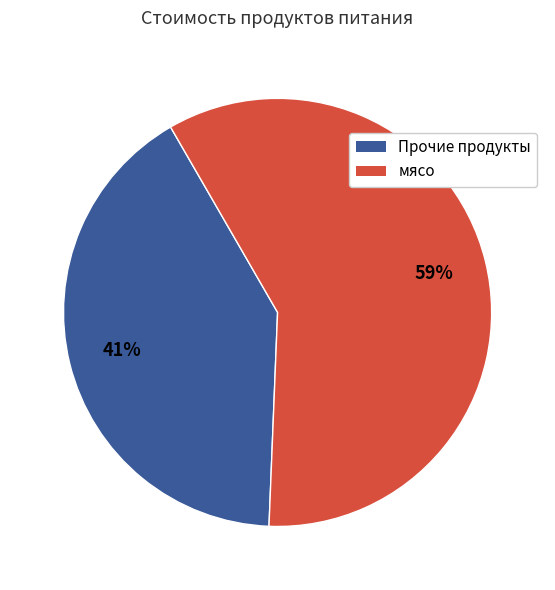

Is there any slice that represents more than half of the pie?

Yes